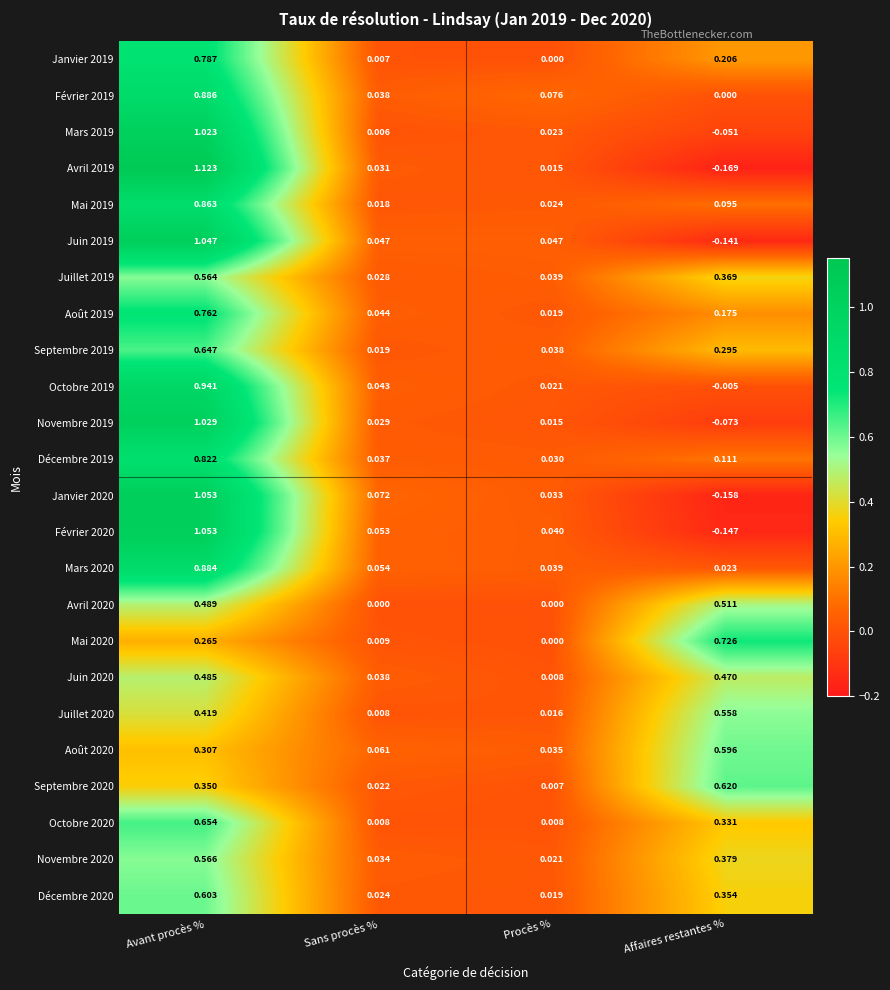

Which label corresponds to the largest value in the chart?

Avant procès %